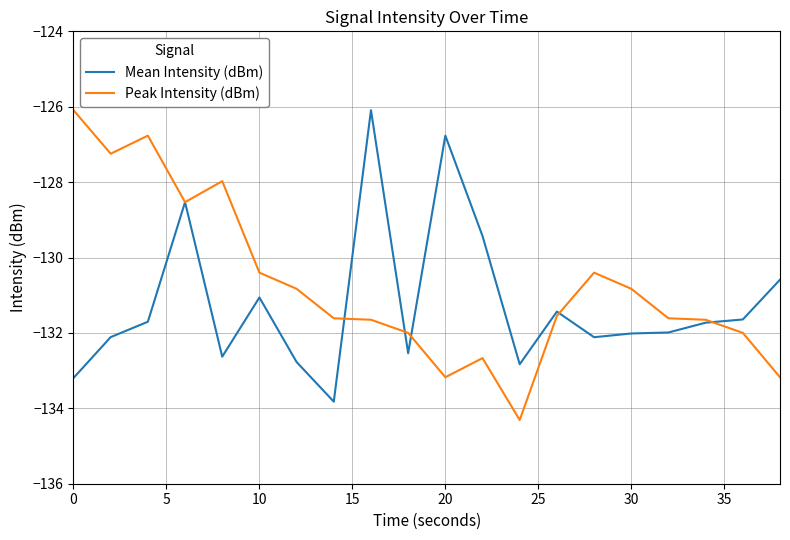

Which series has the largest total across all categories?

Peak Intensity (dBm)